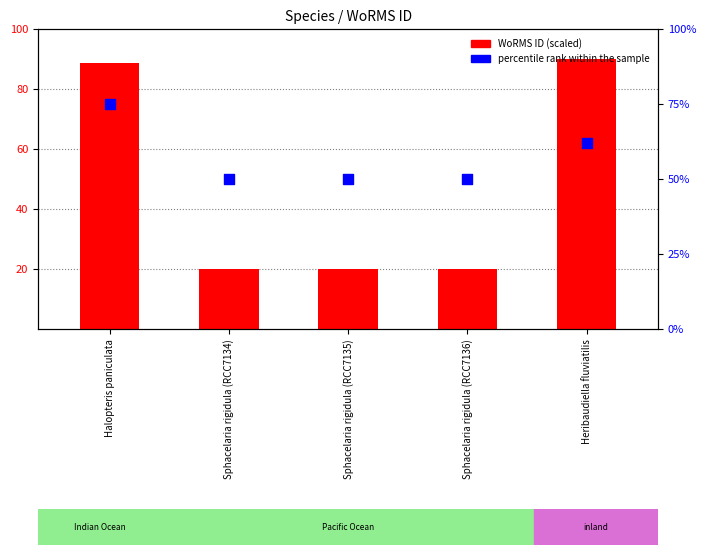

What is the total value across all series at Sphacelaria rigidula (RCC7136)?

70.0